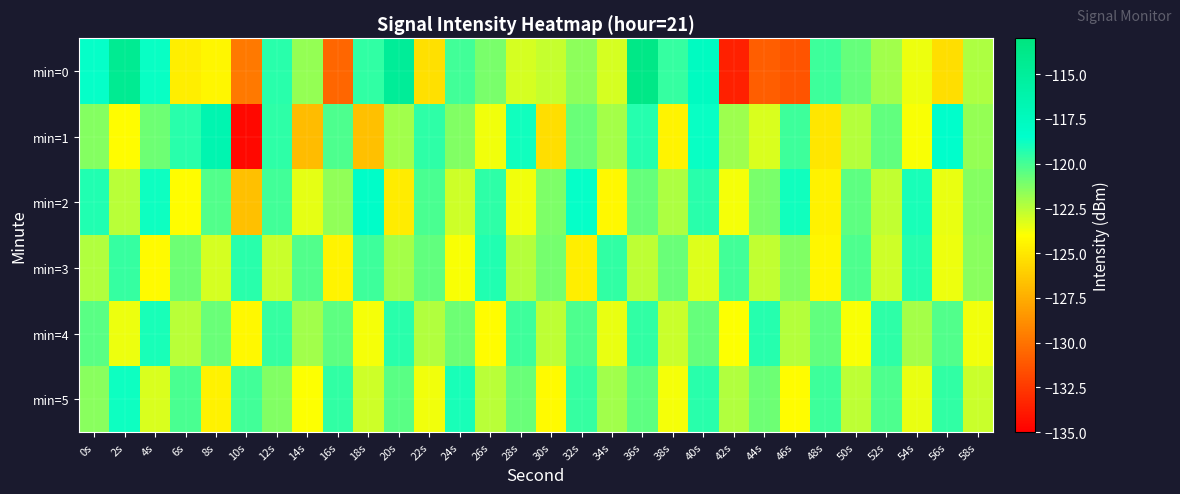

Between 12s and 44s, which series saw the biggest shift?

min=0